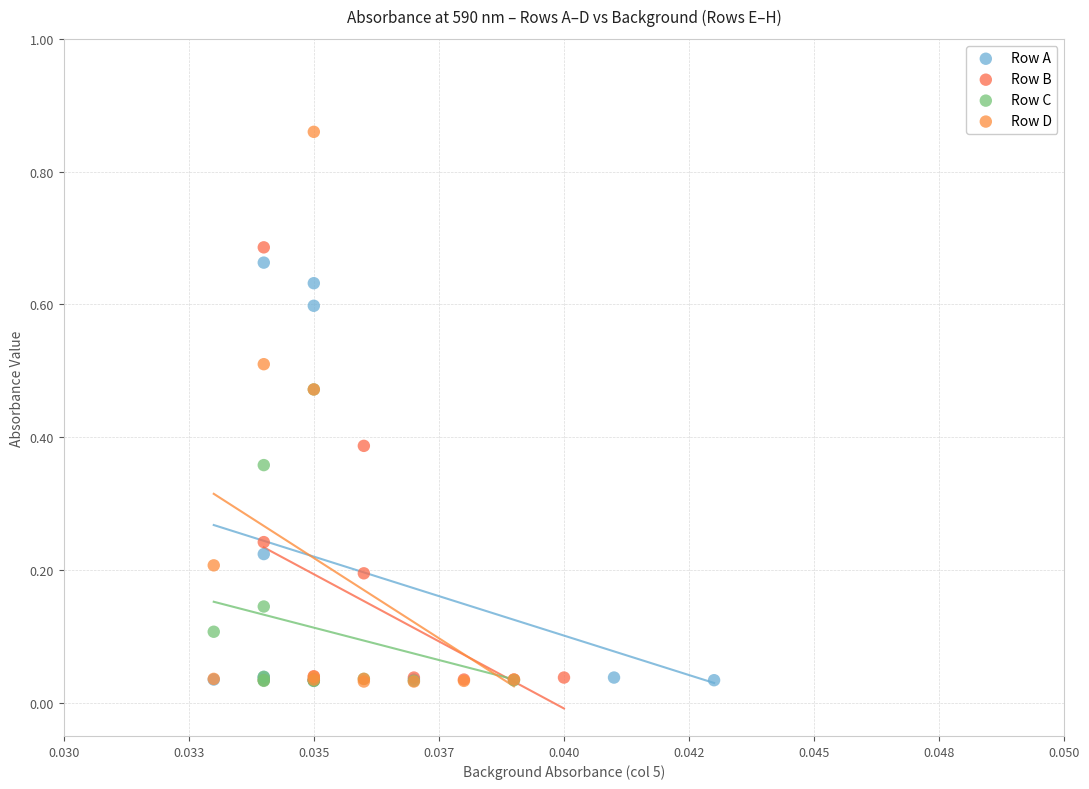

Which series reaches the maximum Y coordinate?

Row D